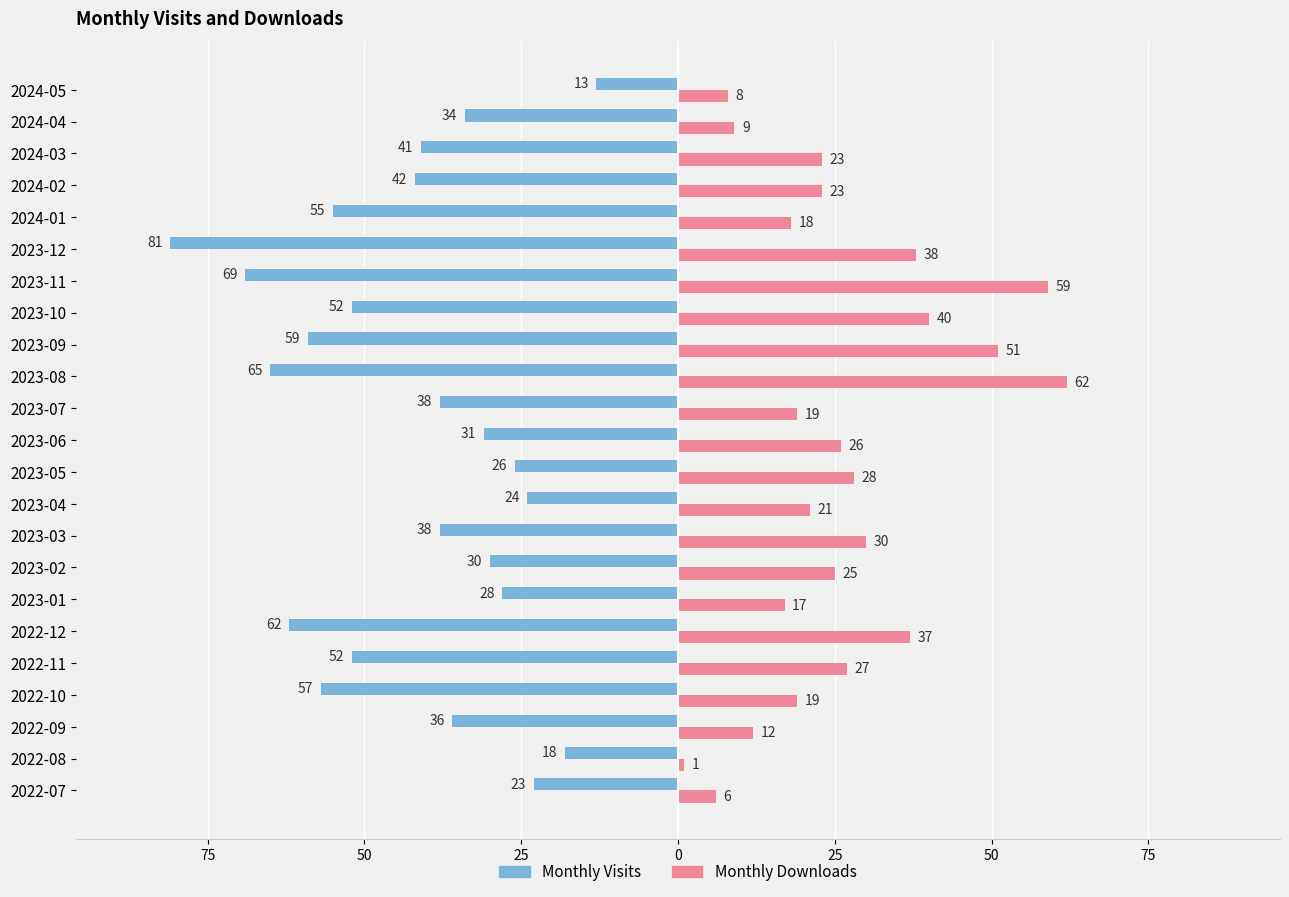

What is the lowest value of the Monthly Downloads series?

1